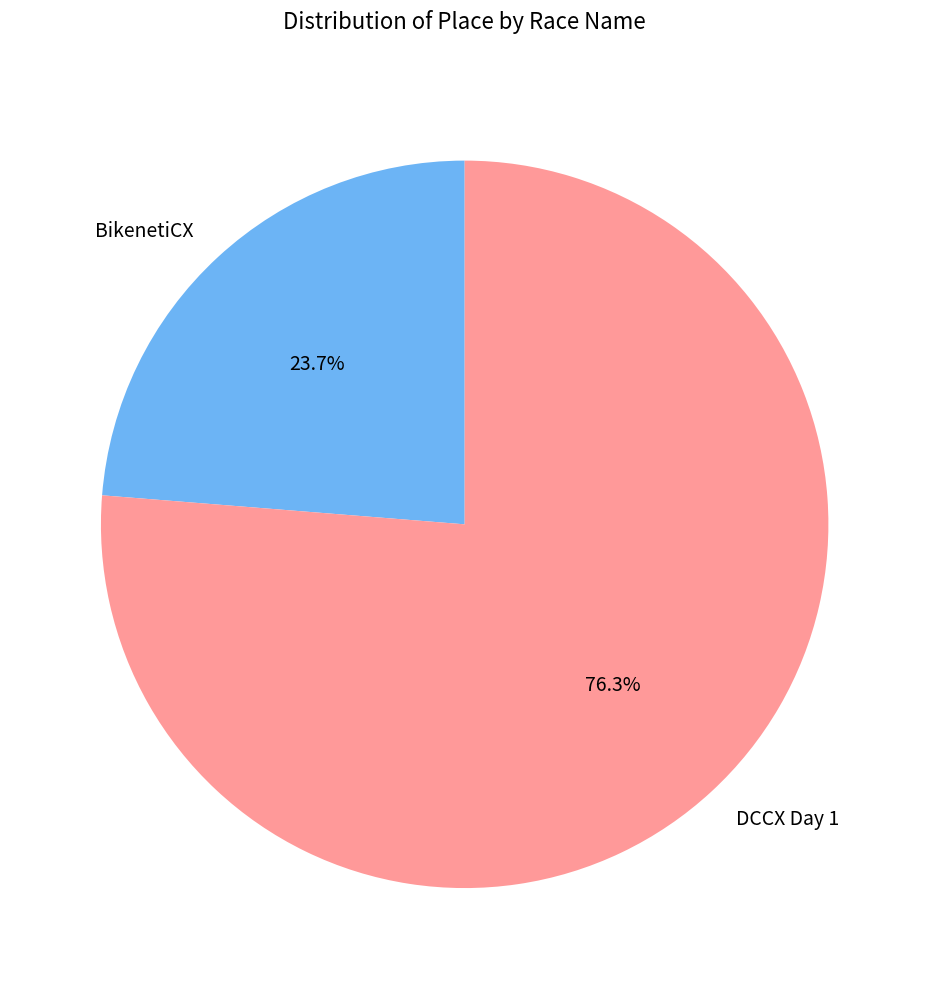

The BikenetiCX slice represents 24% of the pie. True or false?

True